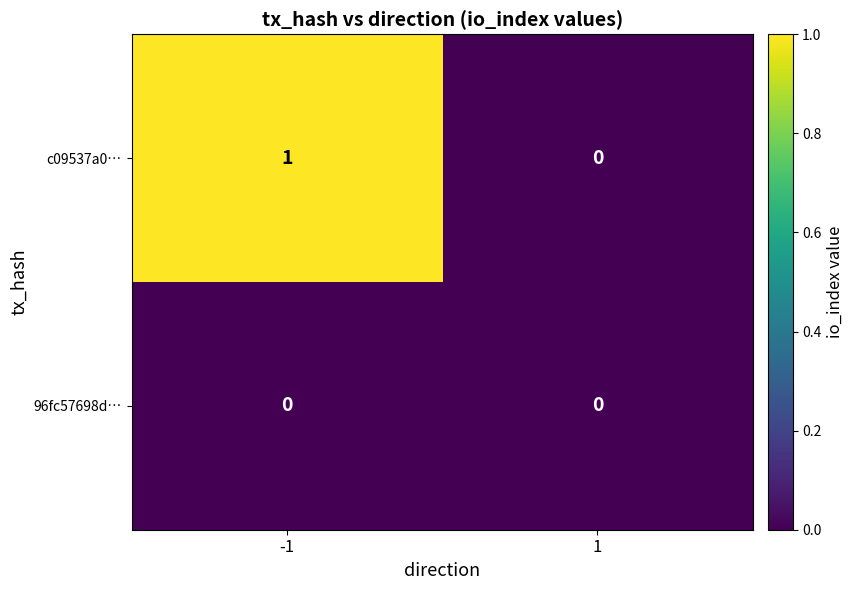

At which category is the sum across all series the highest?

-1